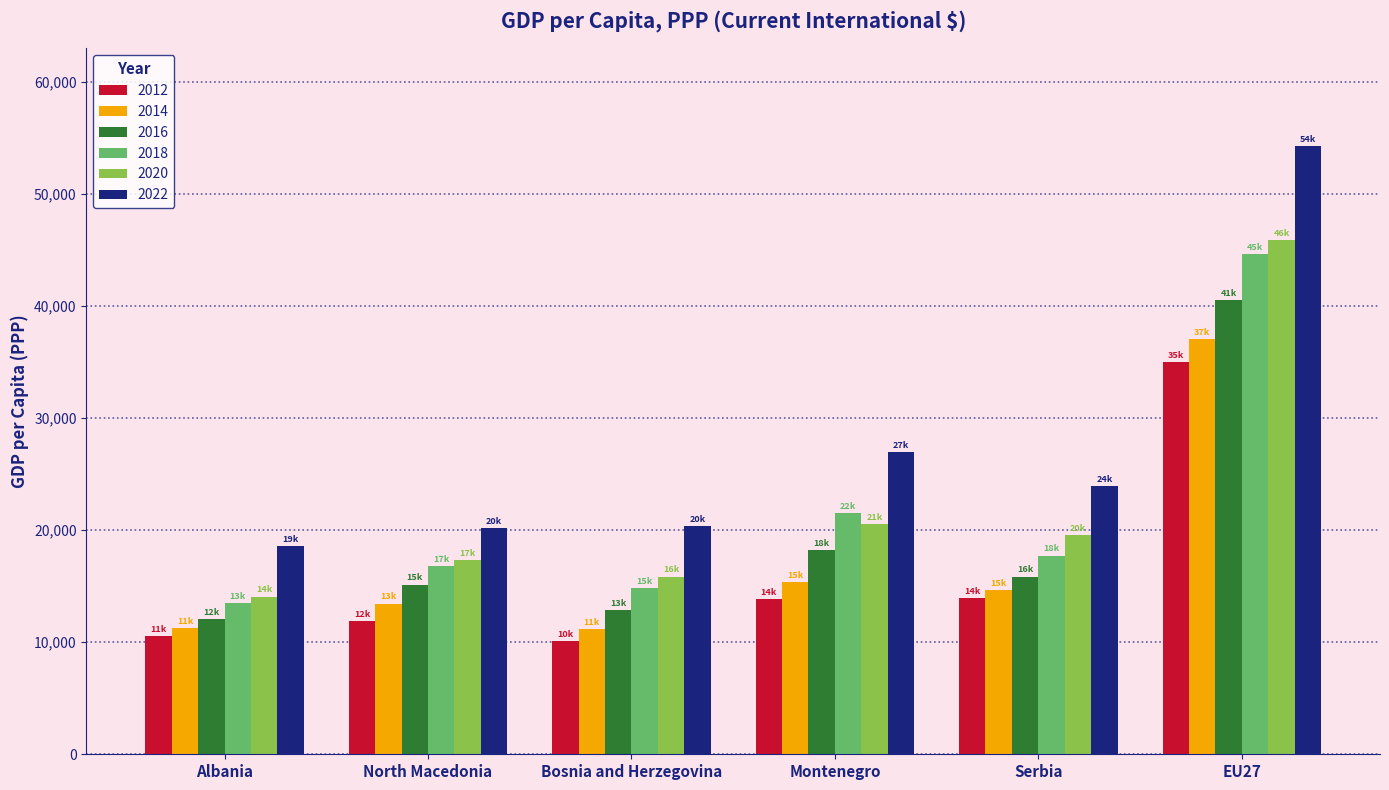

What is the lowest value of the 2014 series?

11148.4